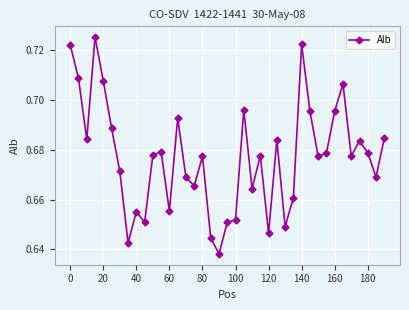

True or false: there are more than 2 points higher than both neighbors.

True